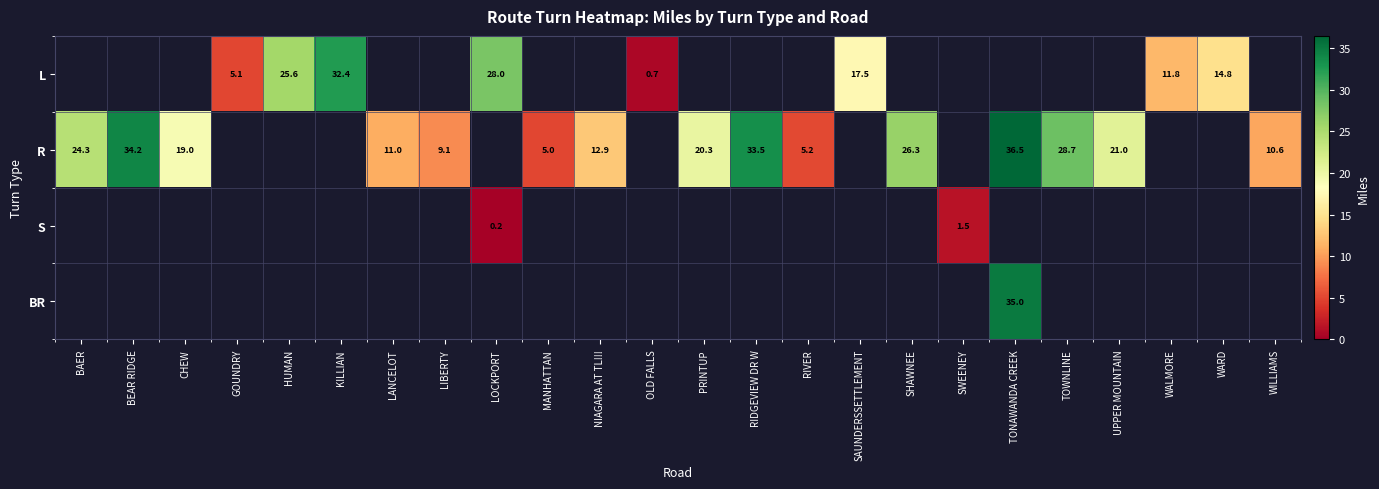

True or false: L has a value of 17.5 at SAUNDERSSETTLEMENT.

True